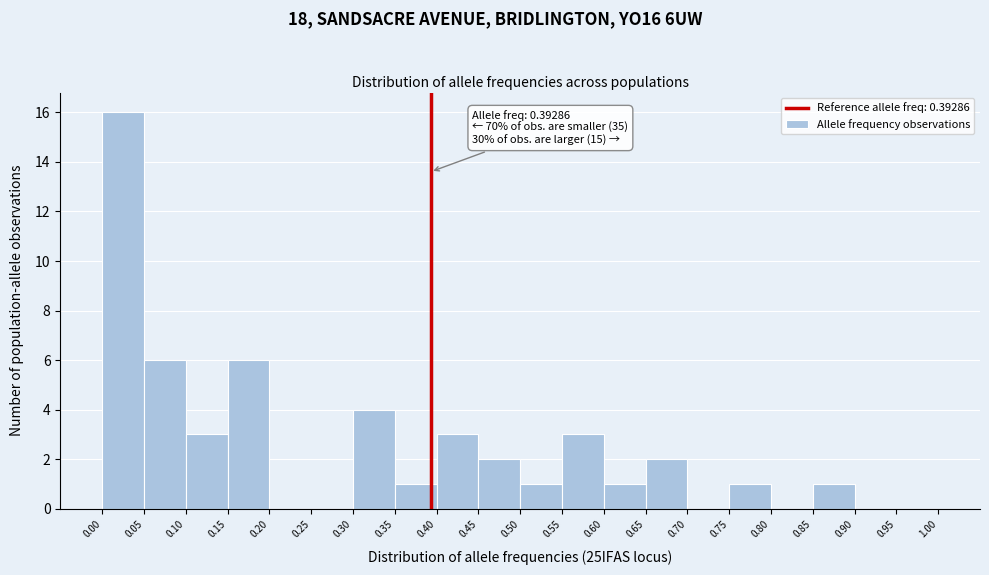

Which range on the x-axis has the tallest bar?

0.00 to 0.05